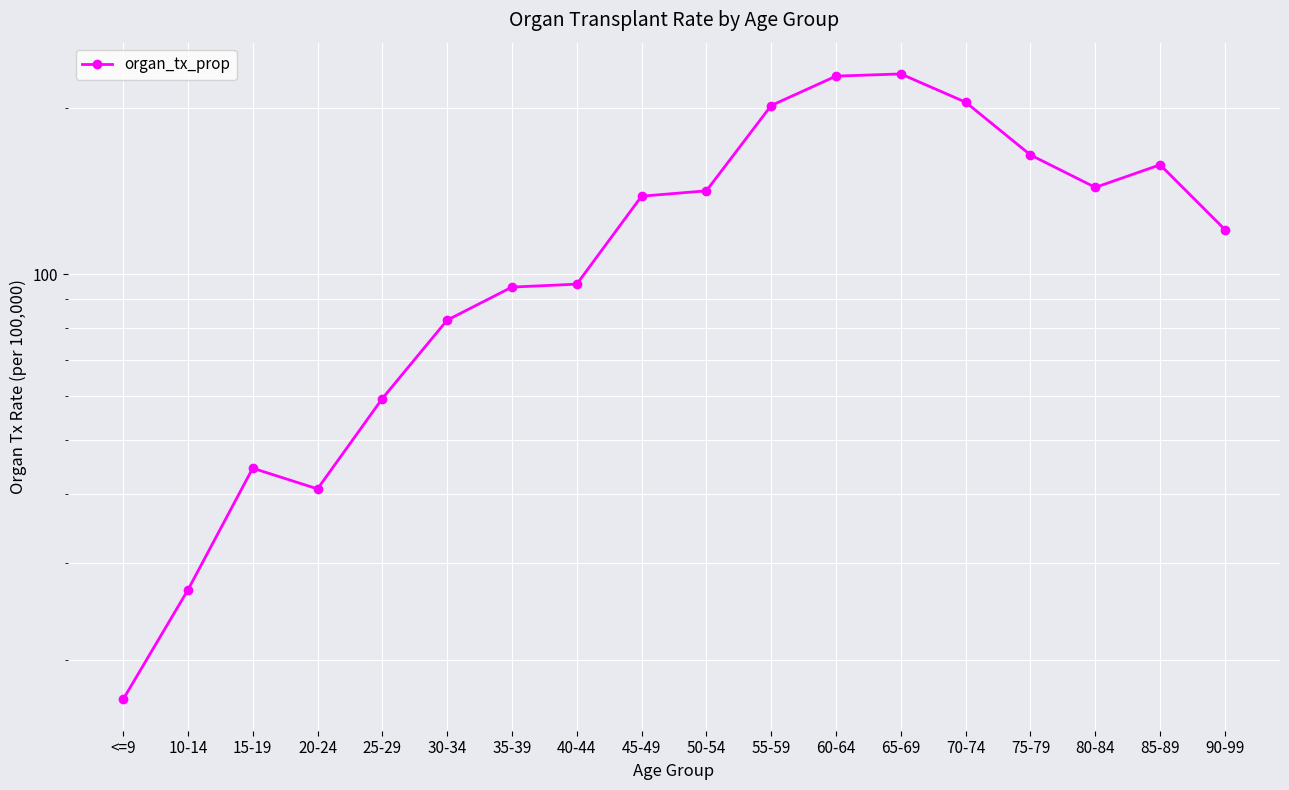

What is the difference between the values at 45-49 and 40-44?

42.5